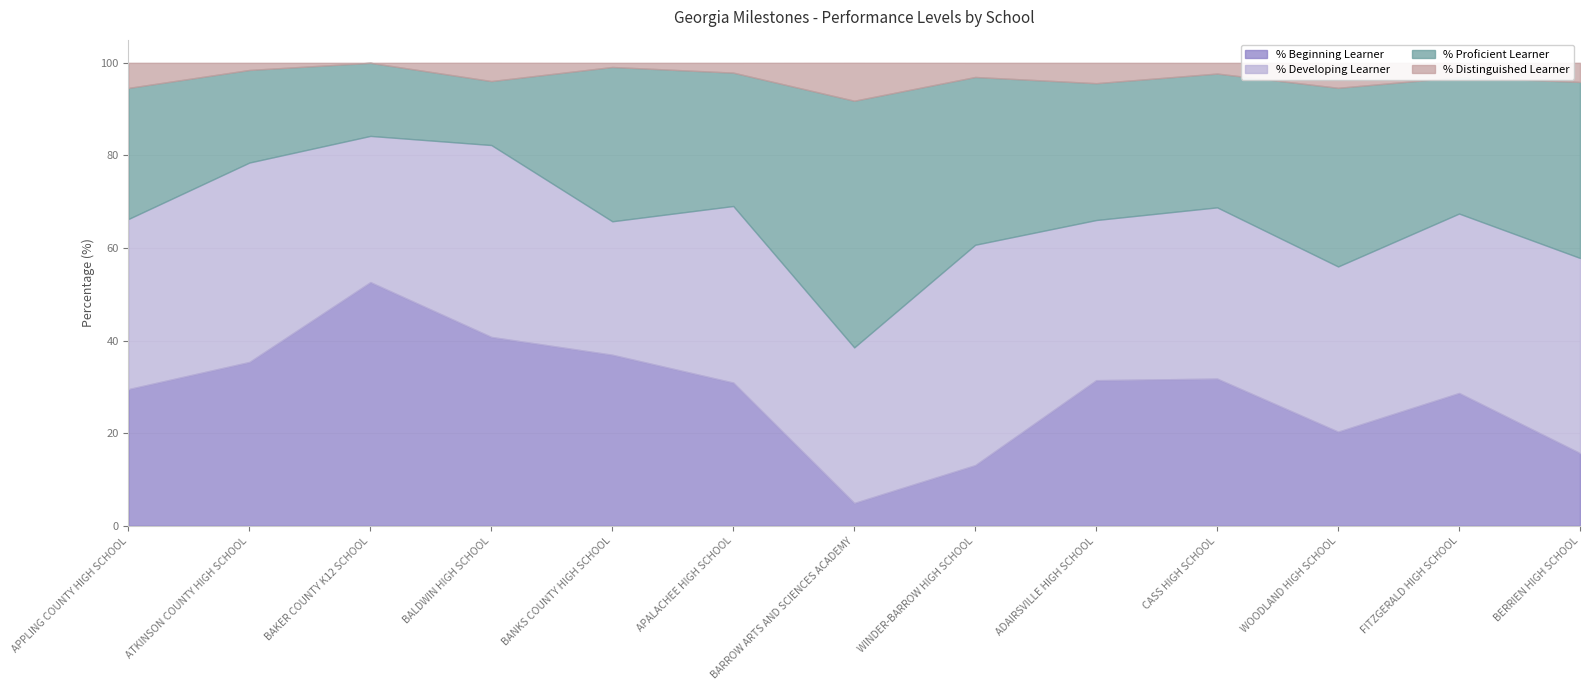

What is the difference between the maximum and minimum values in the % Proficient Learner series?

39.5